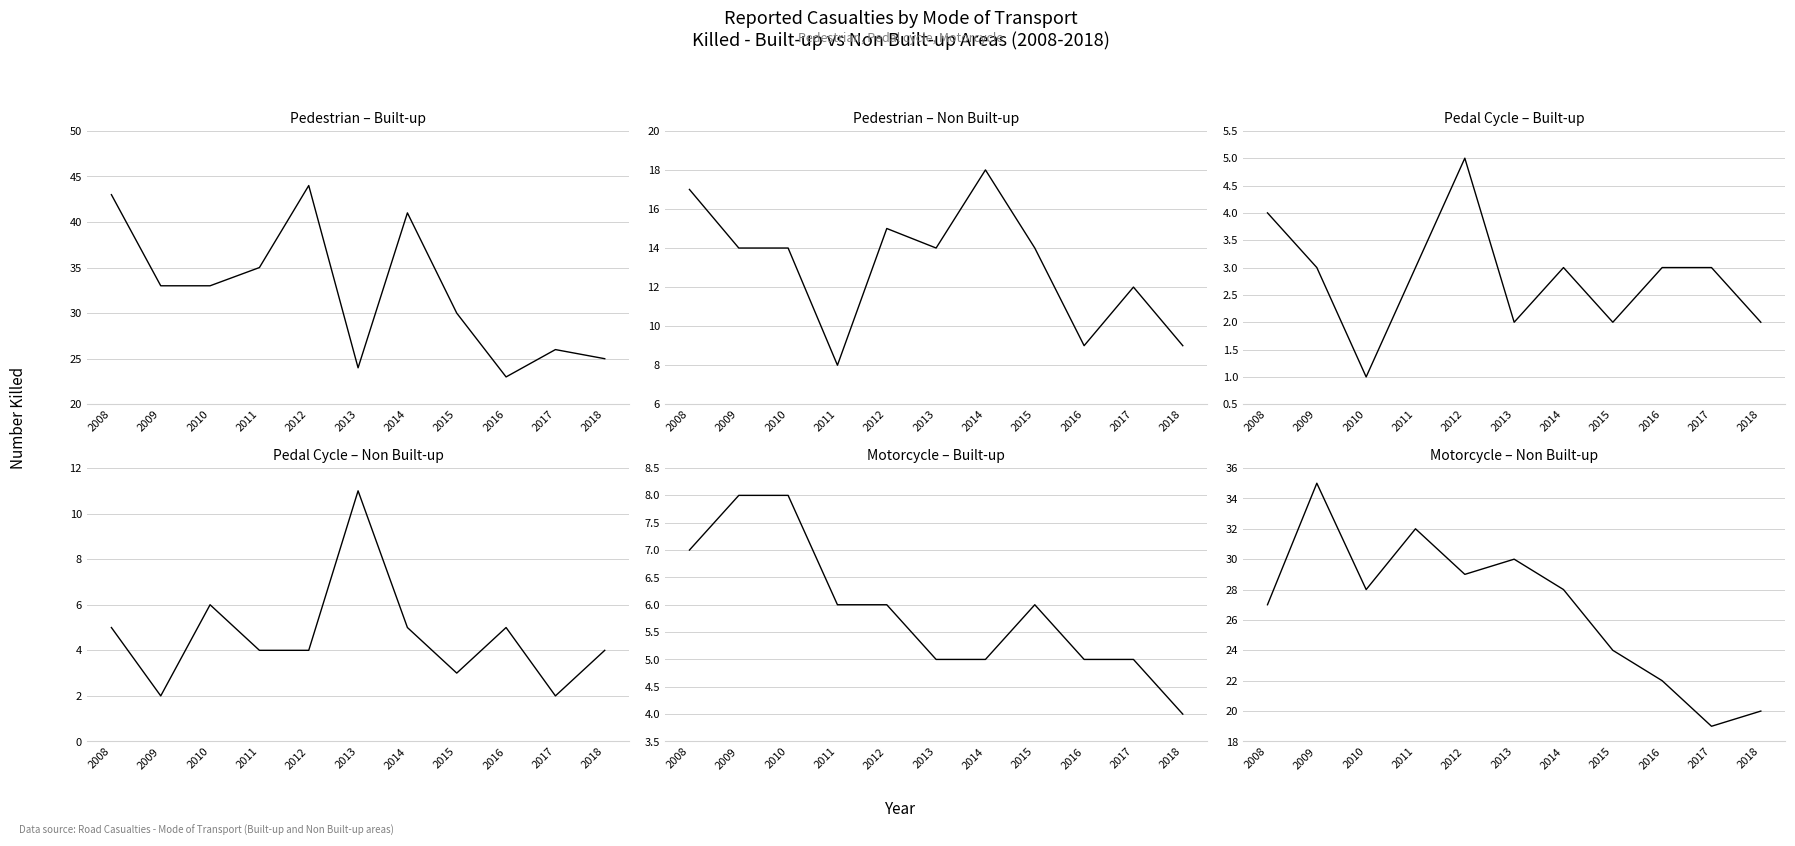

Does the chart have visible grid lines?

Yes